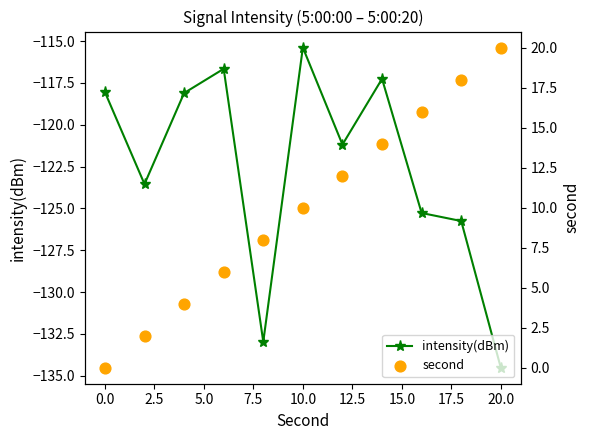

Which series has the widest spread of Y values?

second